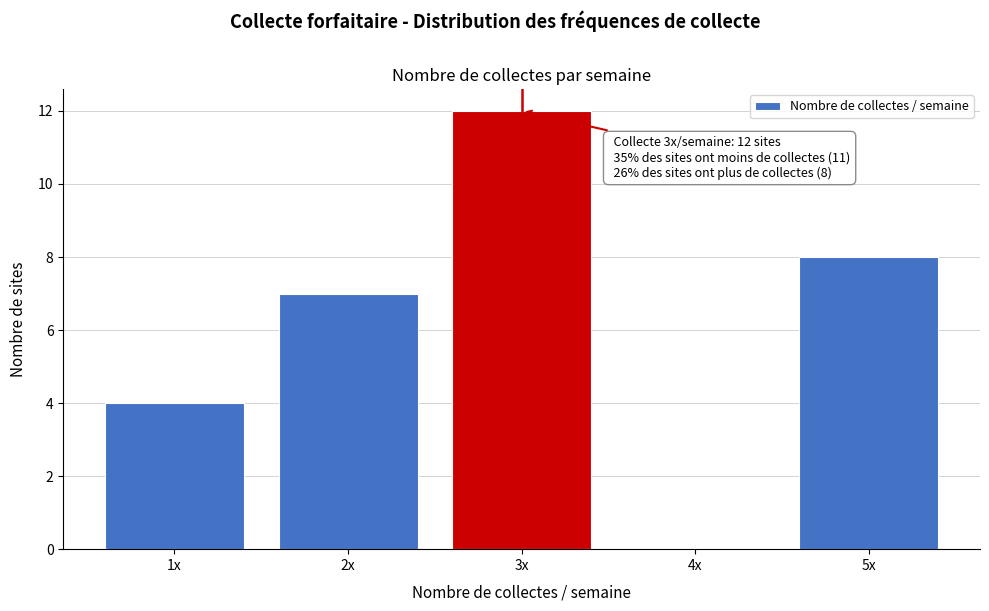

Reading left to right, extract all data points from this chart.

1x=4	2x=7	3x=12	4x=0	5x=8